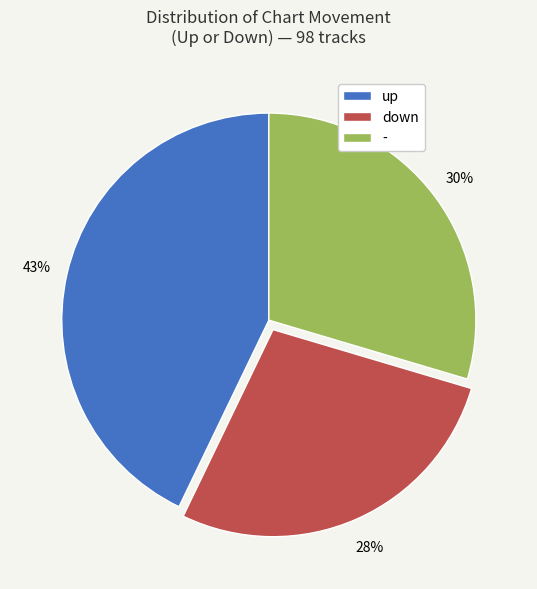

How many segments does this pie chart have?

3